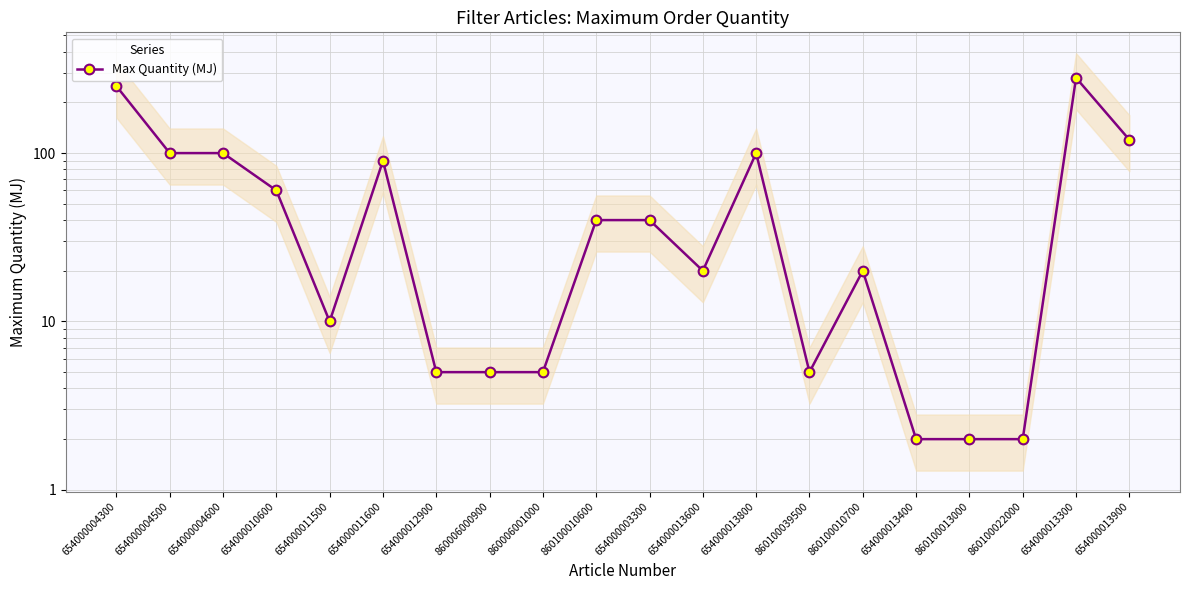

Rank the categories by value from lowest to highest.

654000013400, 860100013000, 860100022000, 654000012900, 860006000900, 860006001000, 860100039500, 654000011500, 654000013600, 860100010700, 860100010600, 654000003300, 654000010600, 654000011600, 654000004500, 654000004600, 654000013800, 654000013900, 654000004300, 654000013300